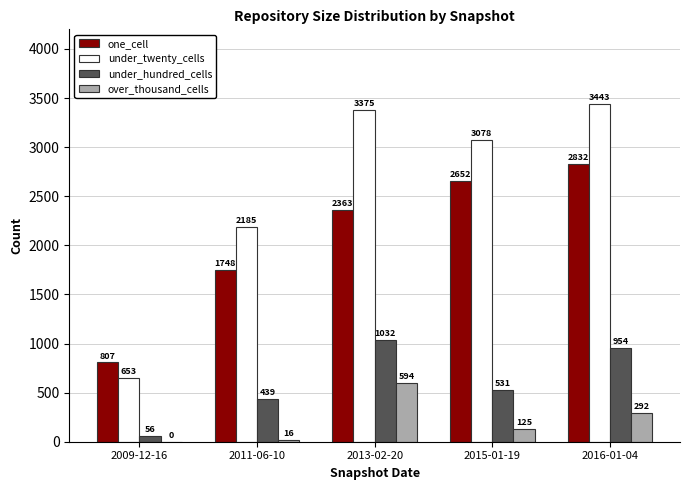

Which series has the largest total across all categories?

under_twenty_cells